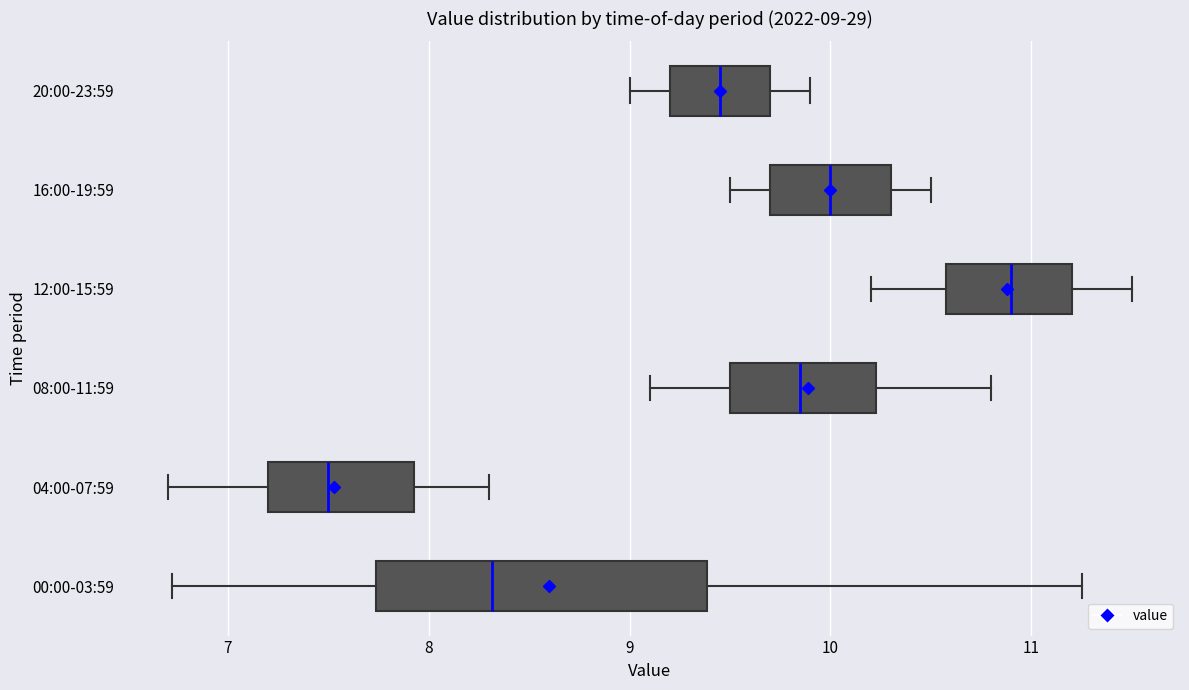

Which box's median line is the furthest to the left?

04:00-07:59